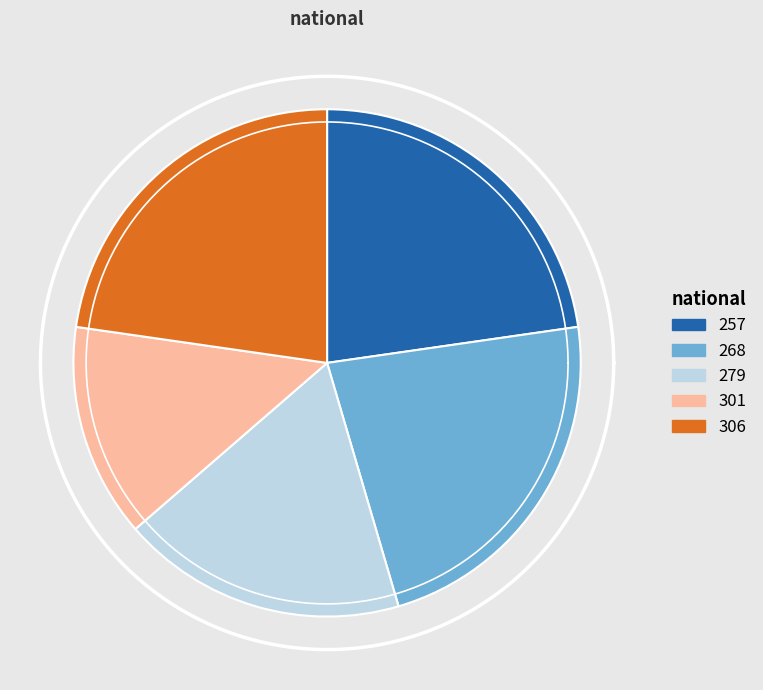

True or false: 2021-10-01 accounts for 1% of the total.

False